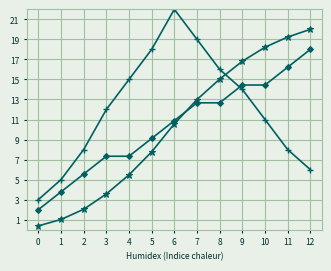

What is the difference between the highest and lowest values at 5?

10.2